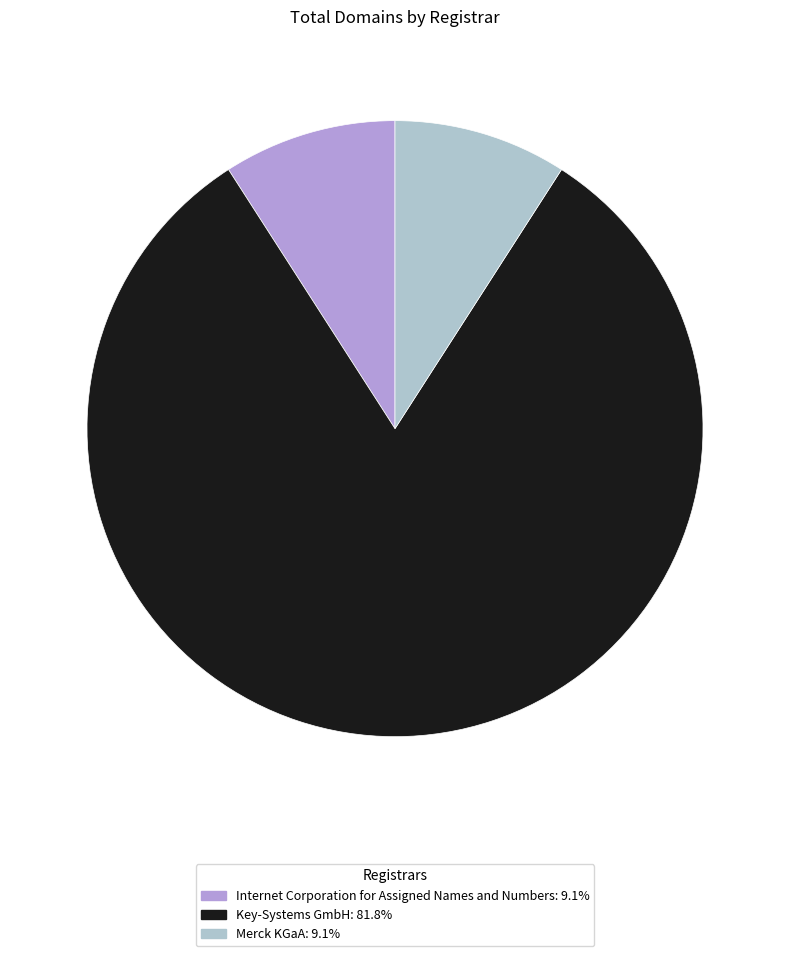

Does Key-Systems GmbH: 81.8% represent more than half of the total?

Yes